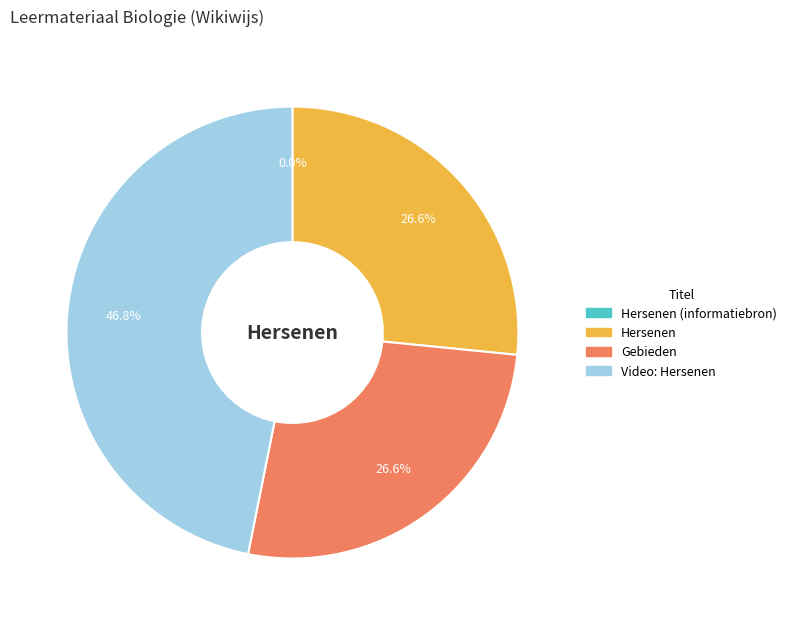

Does any single category account for the majority?

No